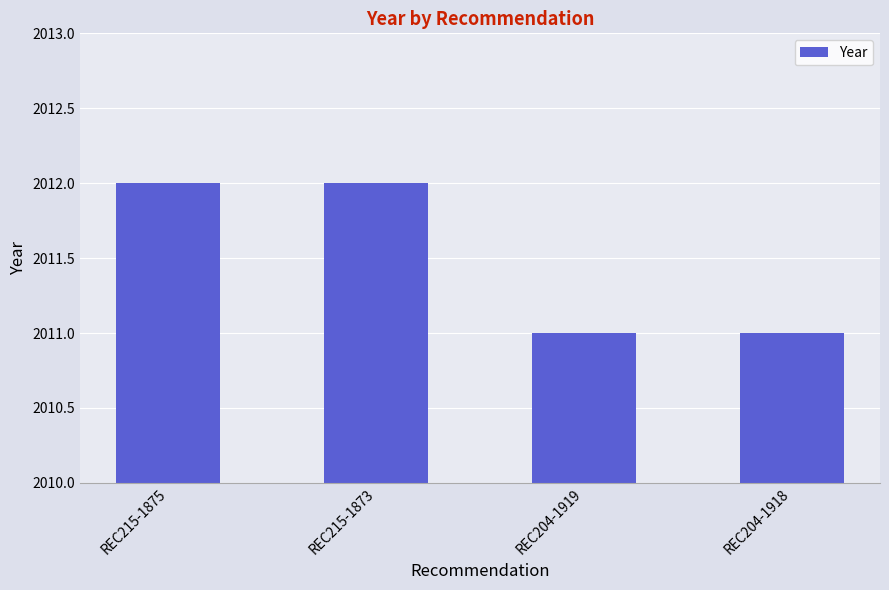

Reading left to right, extract all data points from this chart.

2012	2012	2011	2011